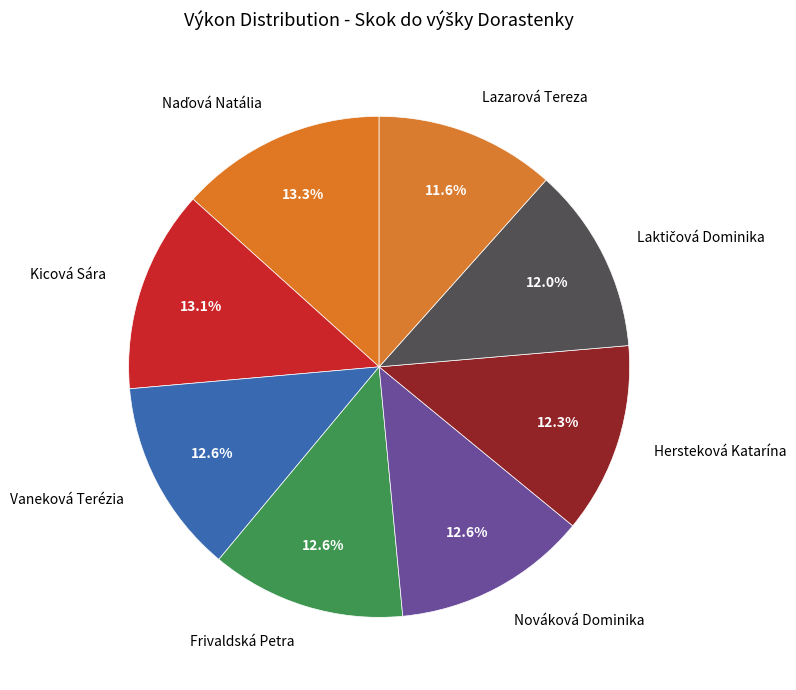

What is the ratio of the value at Kicová Sára to the value at Frivaldská Petra?

1.0